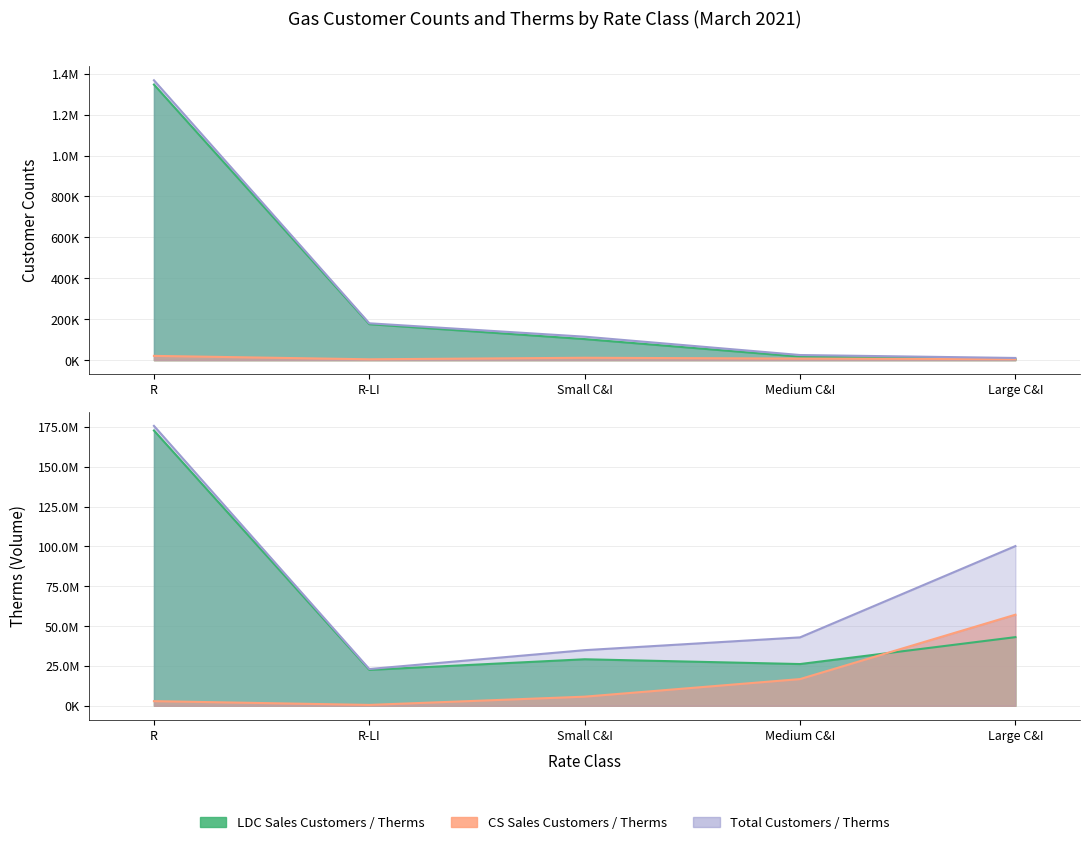

What position from the right is R-LI?

4